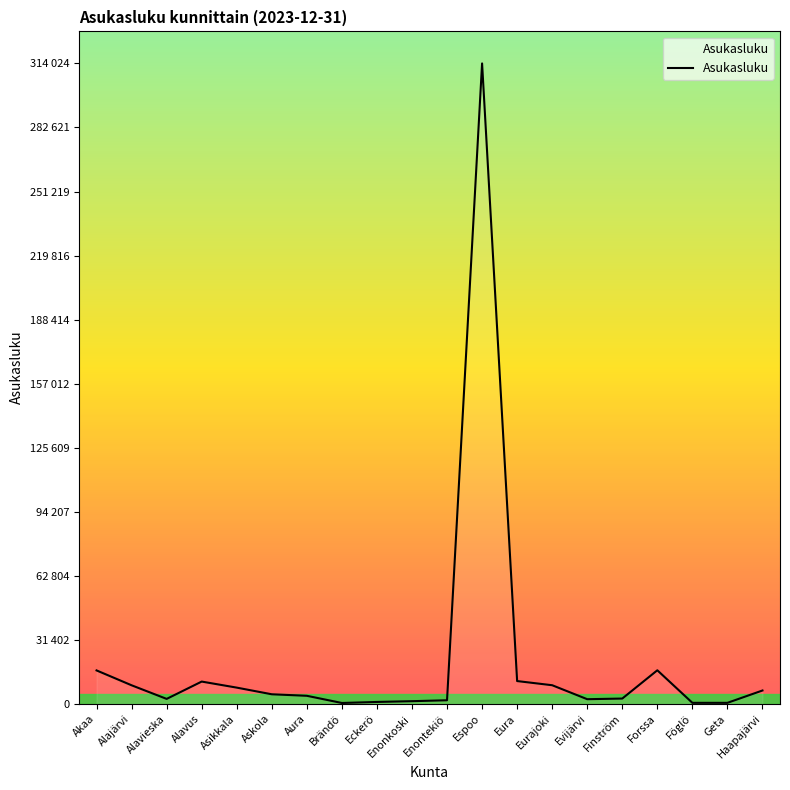

Does the chart display data point markers on the line(s)?

No